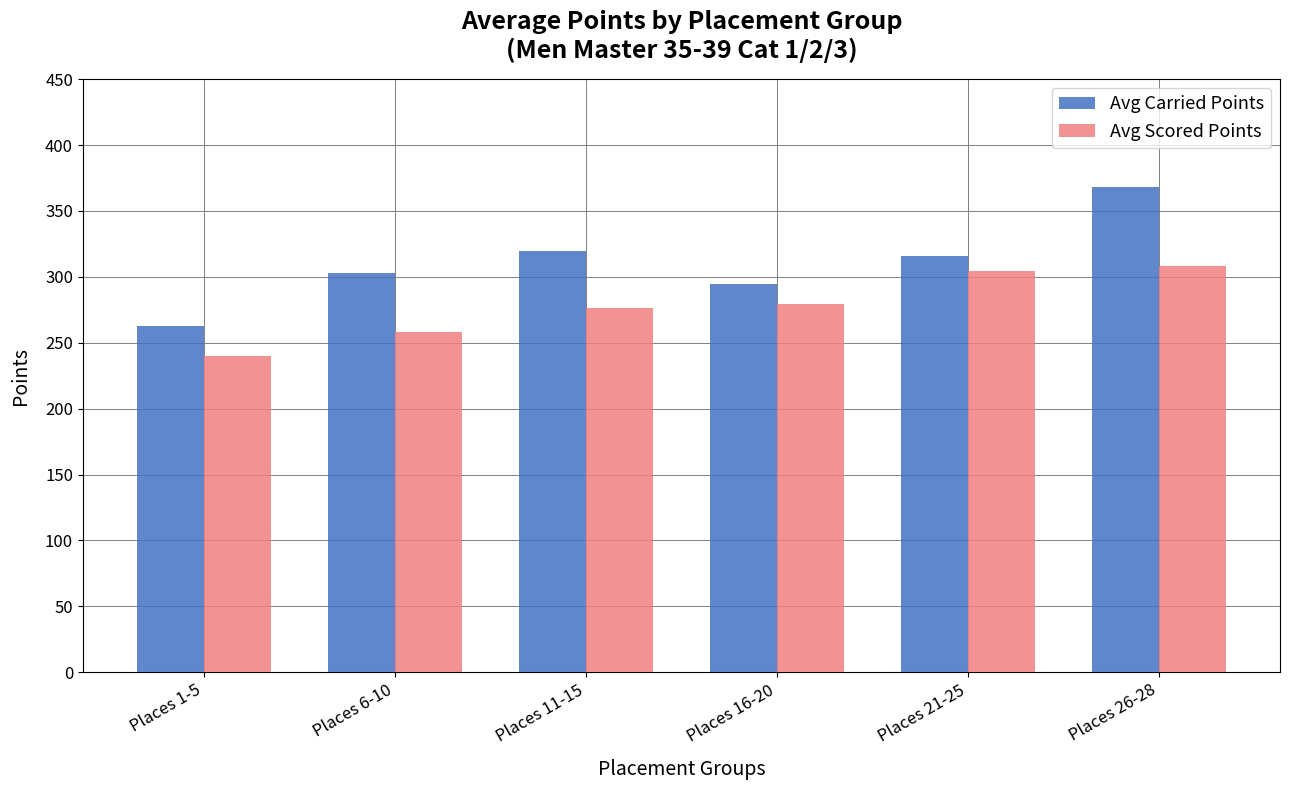

What is the label of the 5th bar from the right?

Places 6-10